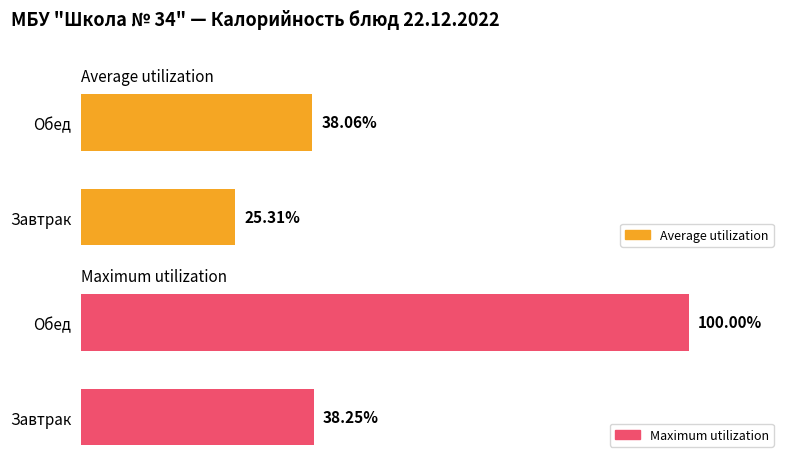

Rank the series by their maximum value, from lowest to highest.

Average utilization, Maximum utilization